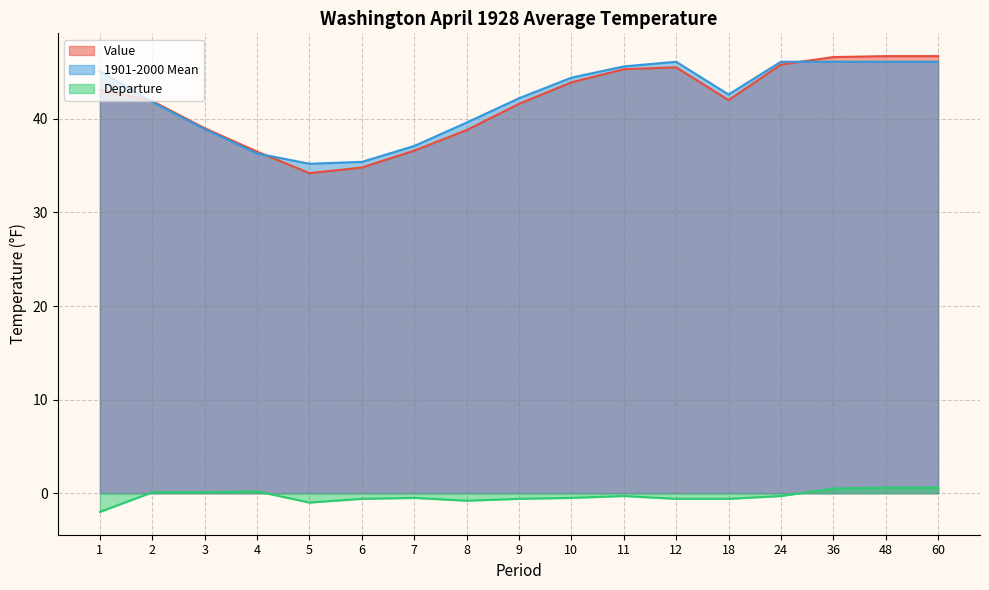

How many distinct data groups are displayed?

3